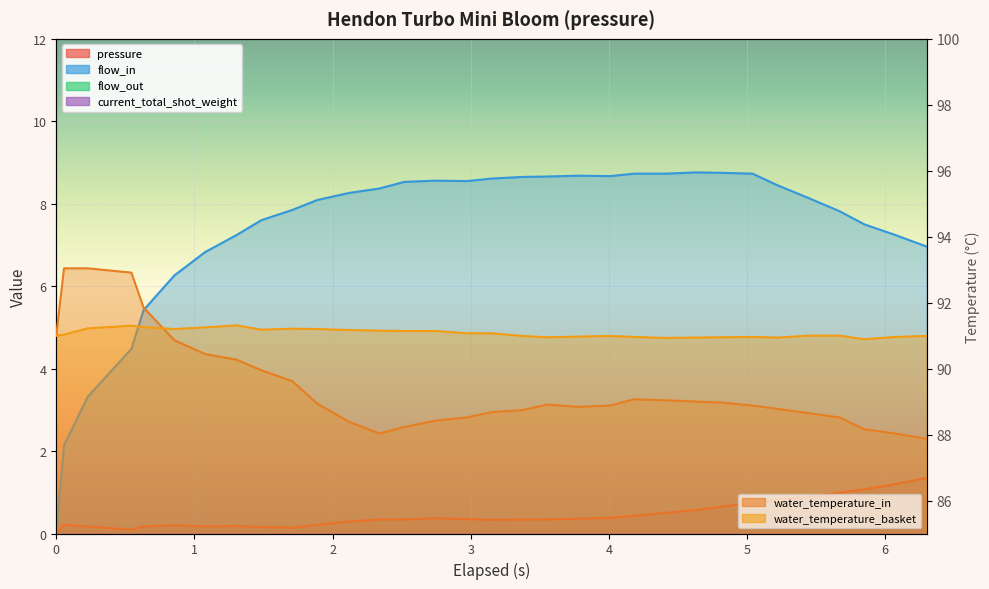

True or false: water_temperature_basket and pressure cross at least once.

False